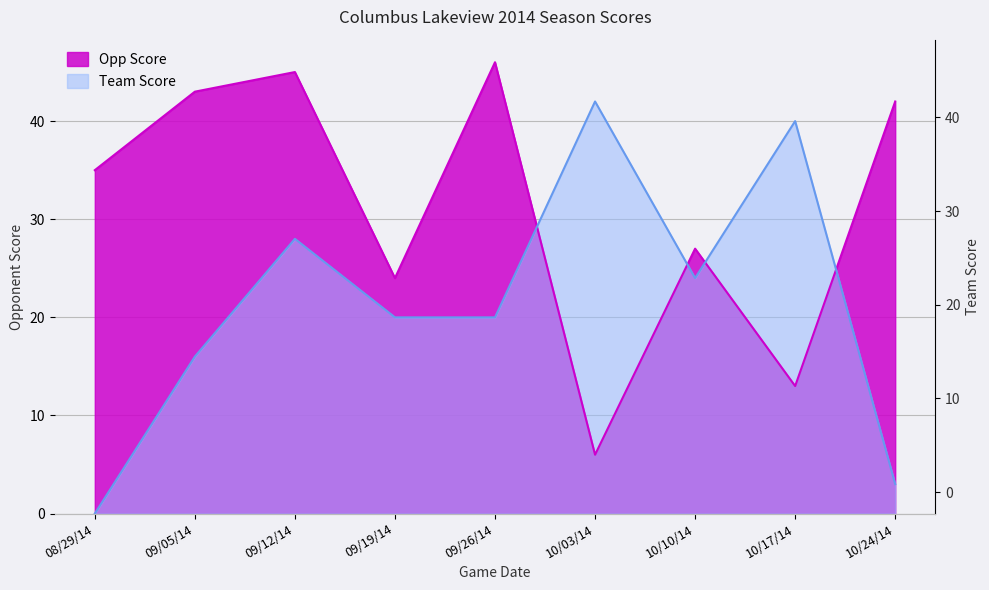

Is the value of Team Score at 09/26/14 greater than the value of Opp Score at 09/19/14?

No